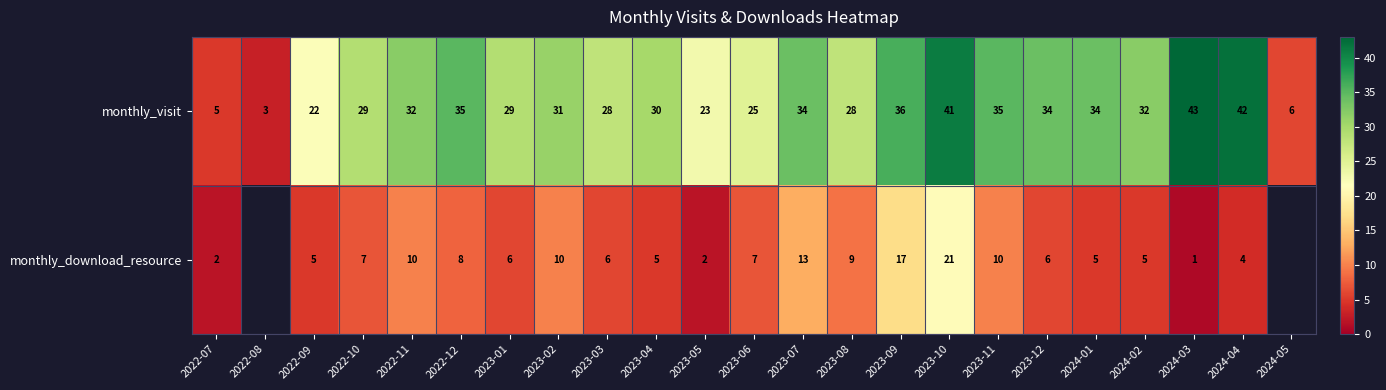

The monthly_download_resource series shows 5.0 at 2023-04. True or false?

True